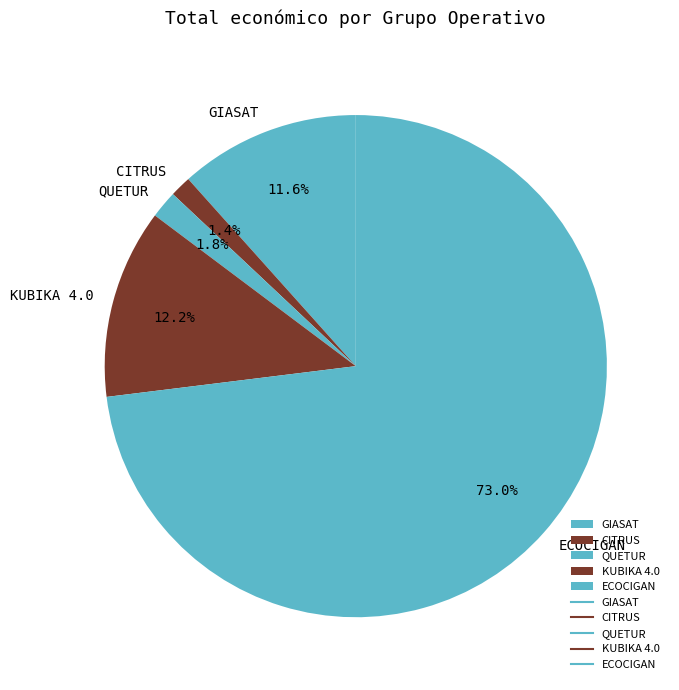

What percentage is the CITRUS slice, to the nearest percent?

1%